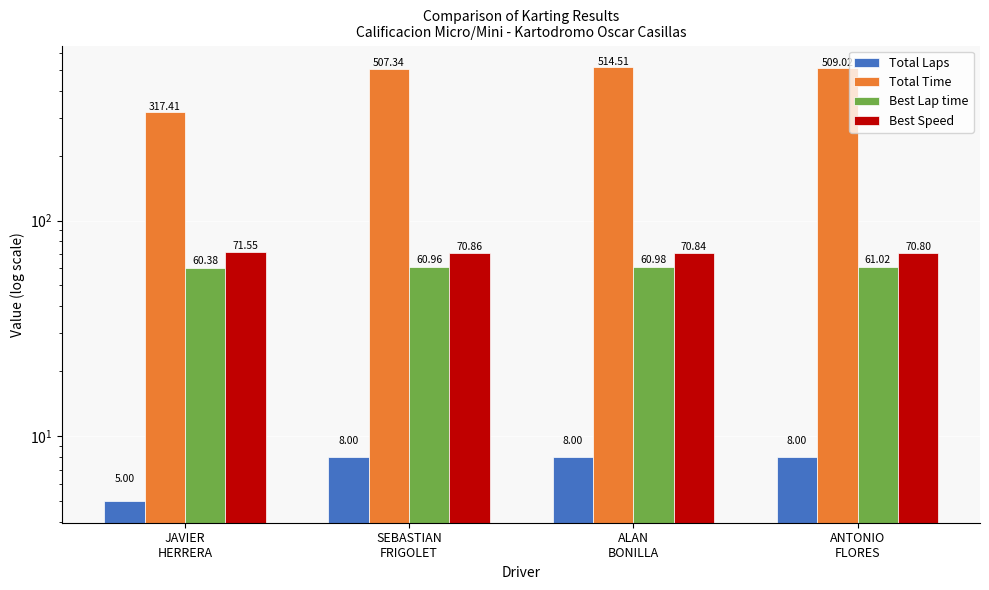

Rank the categories by Total Time value from lowest to highest.

JAVIER
HERRERA, SEBASTIAN
FRIGOLET, ANTONIO
FLORES, ALAN
BONILLA